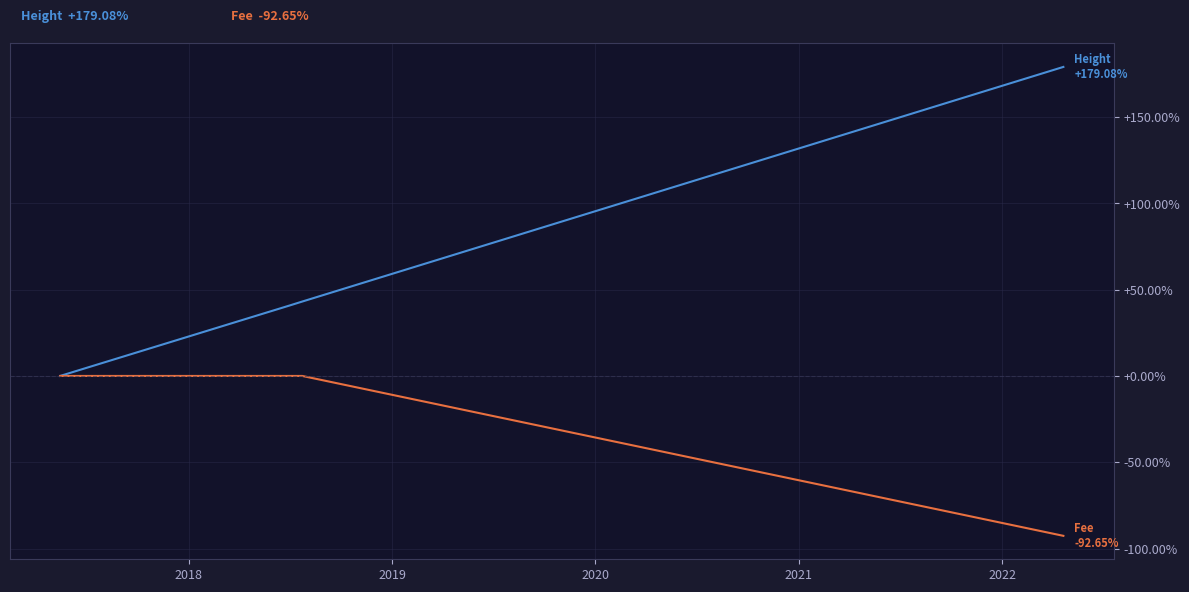

How many lines are shown in the chart?

2